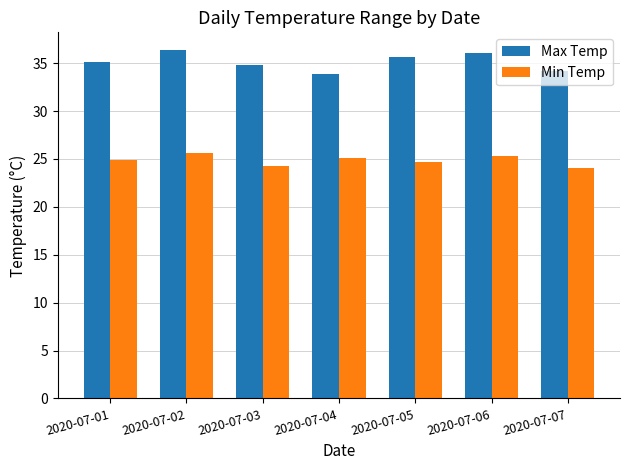

What is the value of the Min Temp bar at the 5th from the left?

24.7